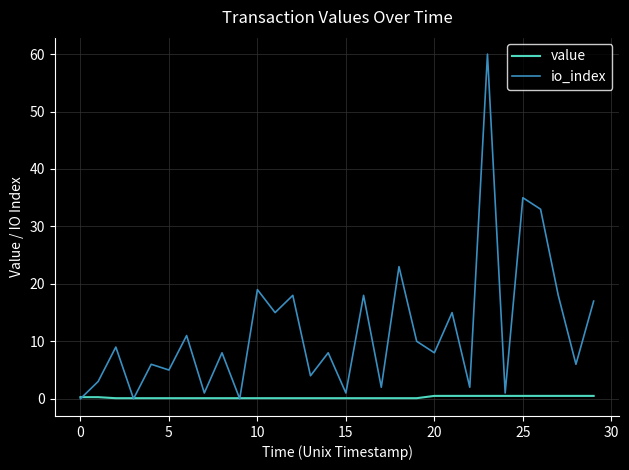

Rank the series by their maximum value, from lowest to highest.

value, io_index